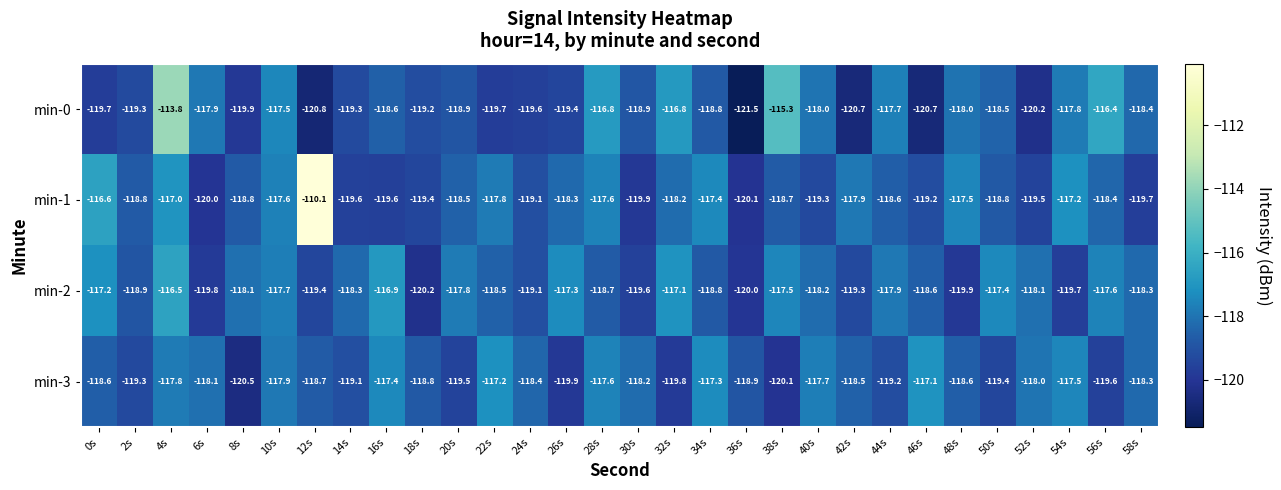

Where does the min-0 series first go above -118?

4s